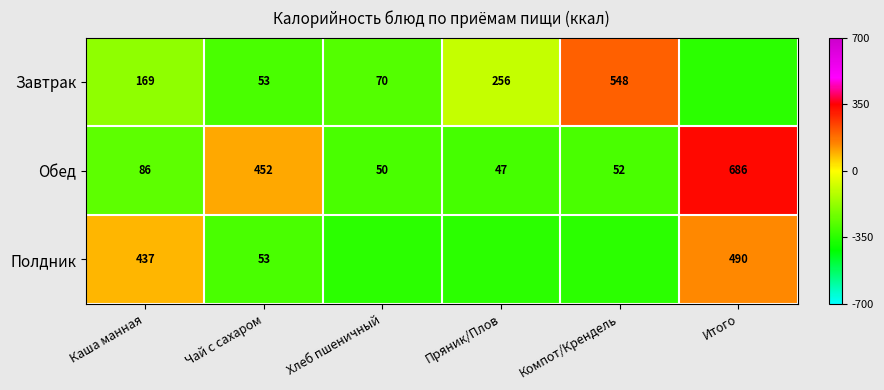

The value of Полдник at Каша манная is 24.7. True or false?

False